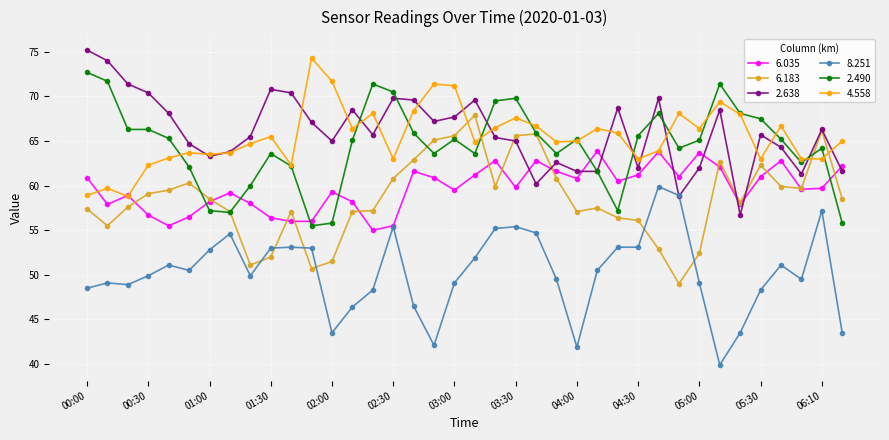

List the series in order of their peak value, highest first.

2.638, 4.558, 2.490, 6.183, 6.035, 8.251